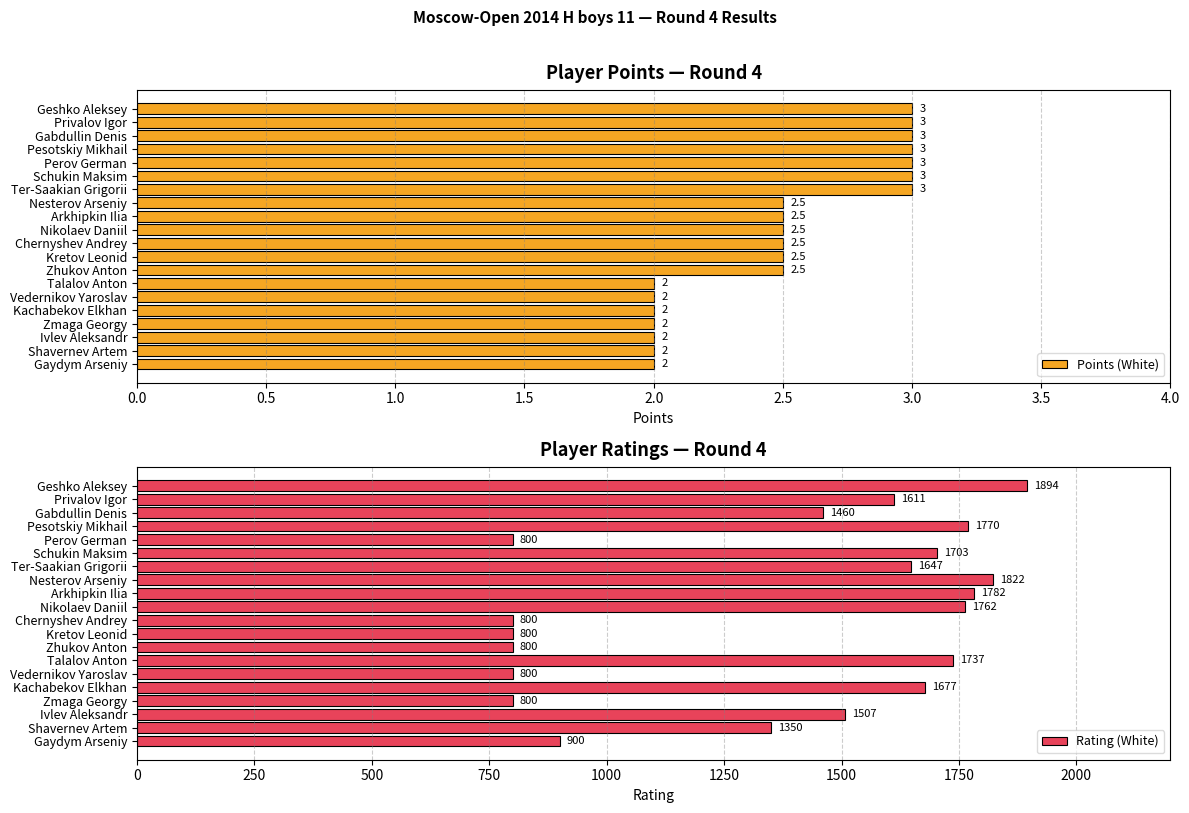

True or false: Points (White) has a value of 2.9 at Kachabekov Elkhan.

False